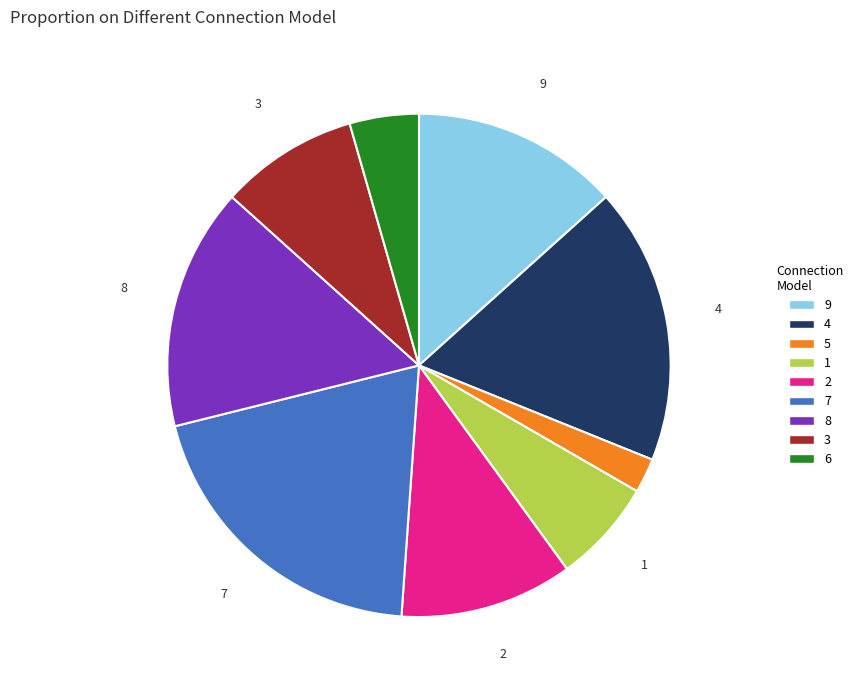

Is there a majority slice in this chart?

No